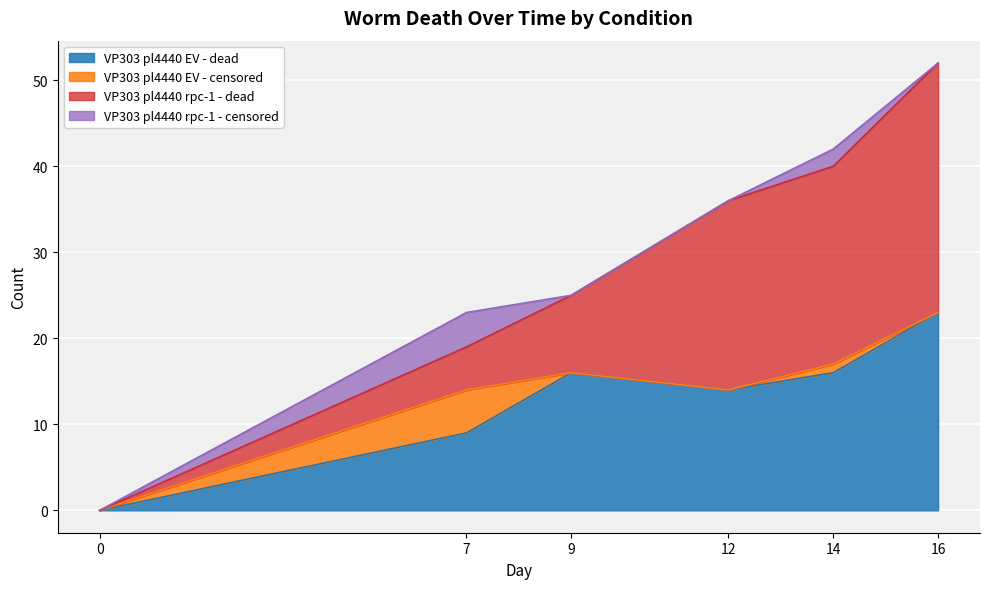

What is the sum of all VP303 pl4440 rpc-1 - censored values?

6